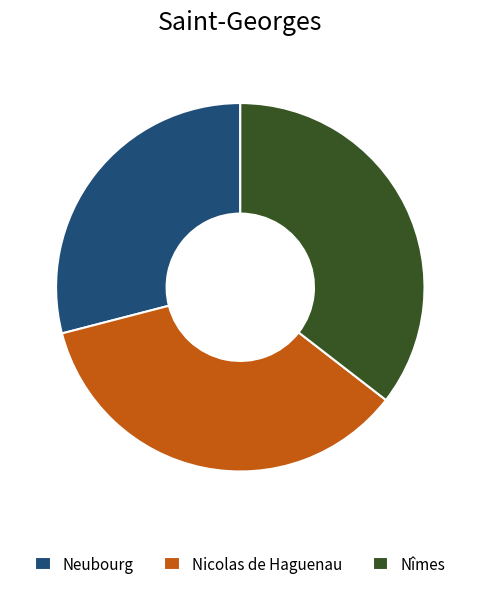

The Nicolas de Haguenau slice represents 30% of the pie. True or false?

False